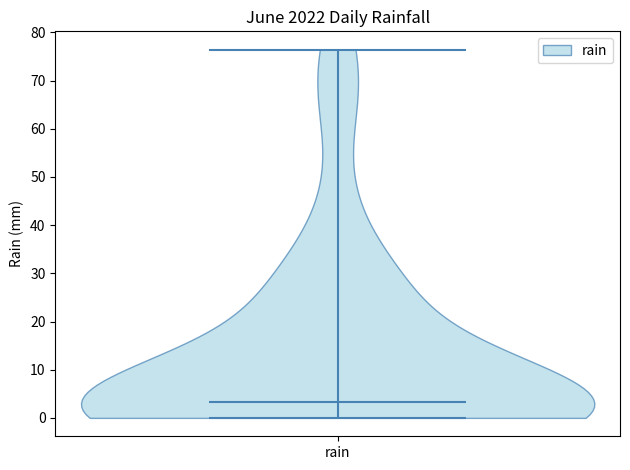

Read this violin plot against the y-axis: where its median line is, and the lowest and highest points the violin reaches. The values are not printed on the chart, so give them approximately, as read against the axis.

median line 3, lowest point 0, highest point 76